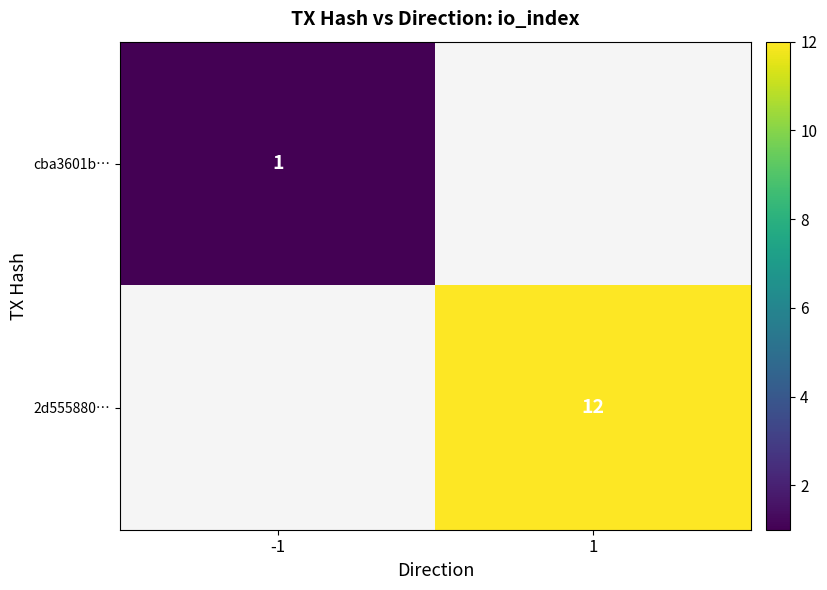

The value of cba3601b… at -1 is 1. True or false?

True